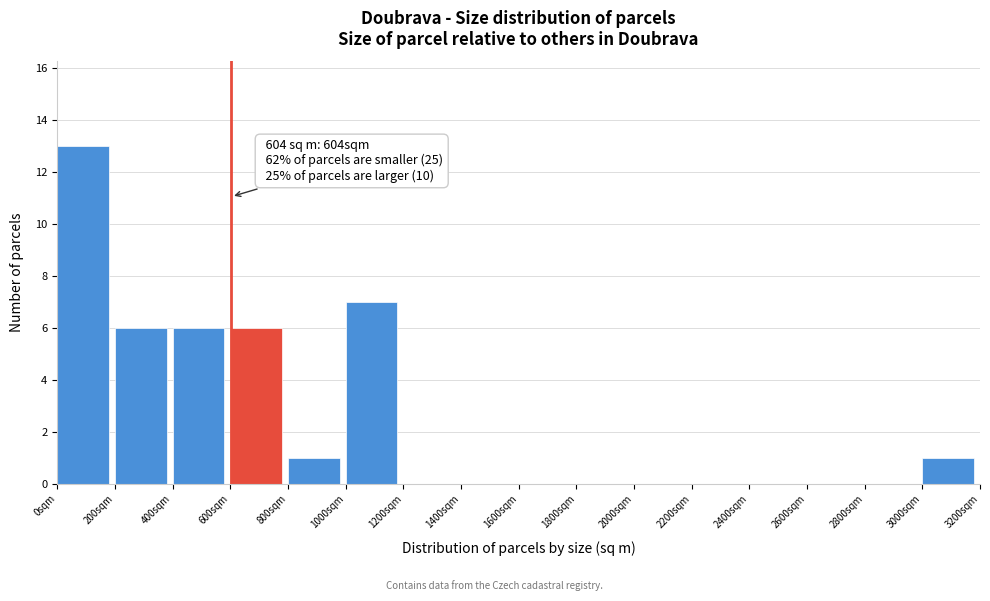

Which range on the x-axis has the tallest bar?

0 to 200